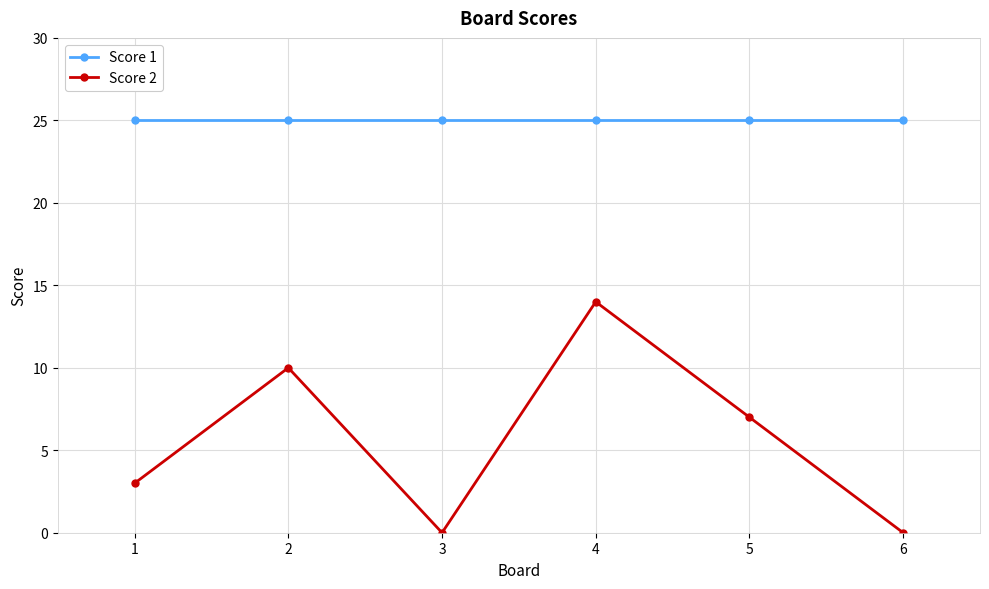

What value does the Score 2 series have at 1?

3